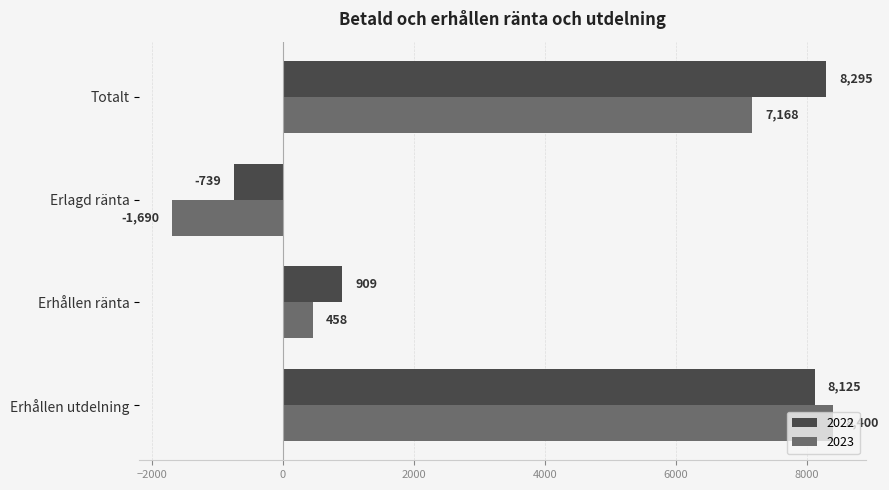

The 2023 series shows 458 at Erhållen ränta. True or false?

True